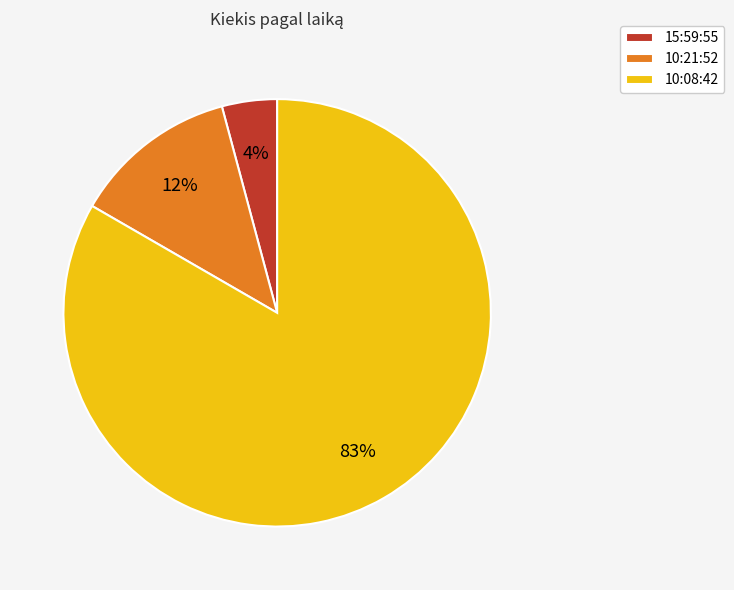

Is it true that 10:21:52 is 12% of the pie?

True